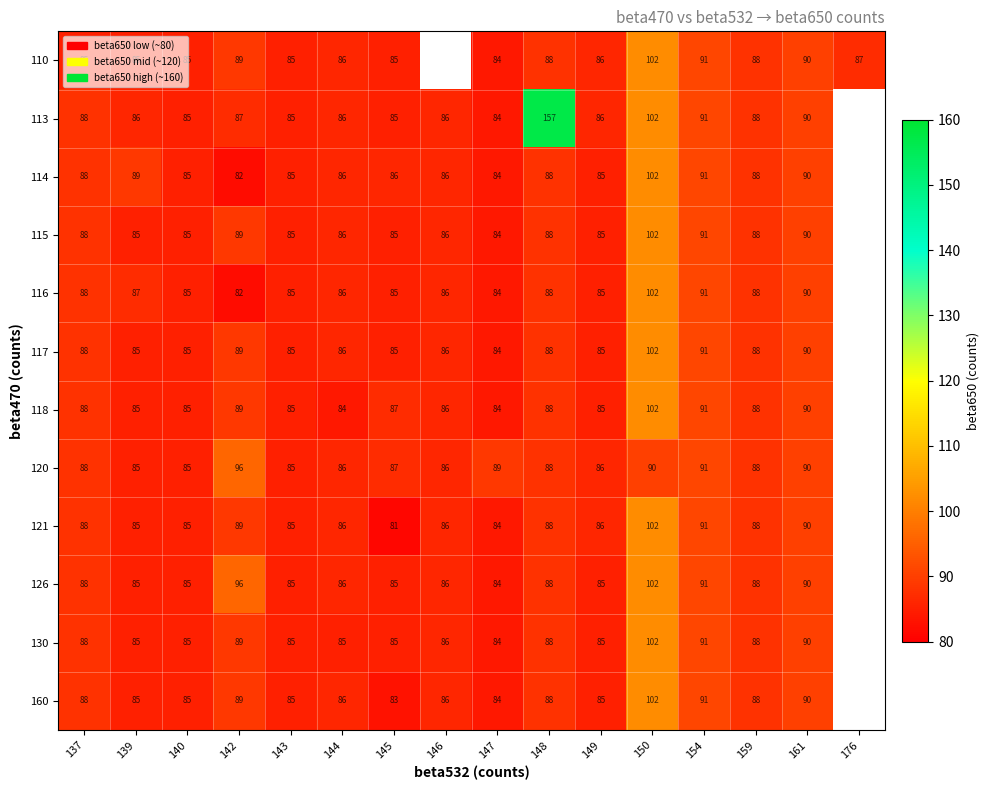

Which category has the highest value across all series?

148